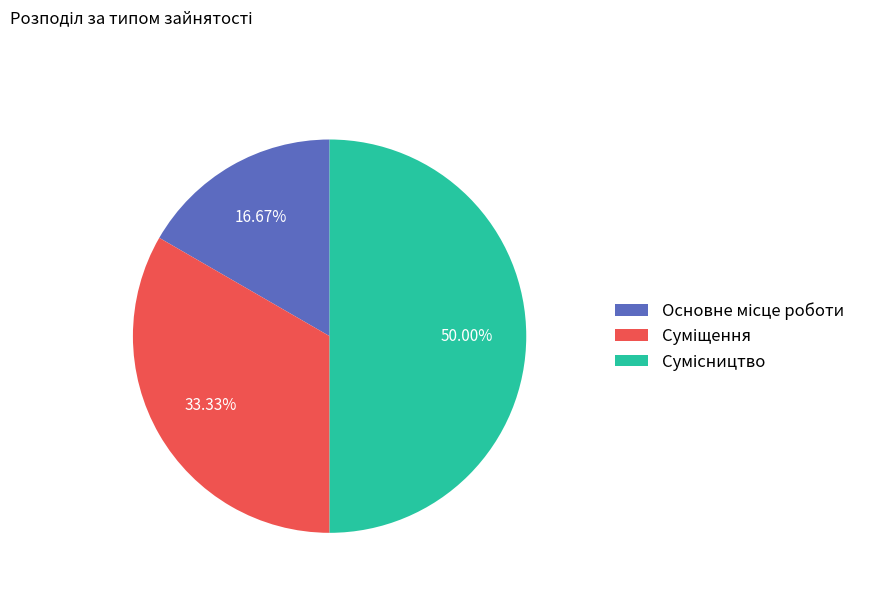

Count the number of slices in the pie.

3